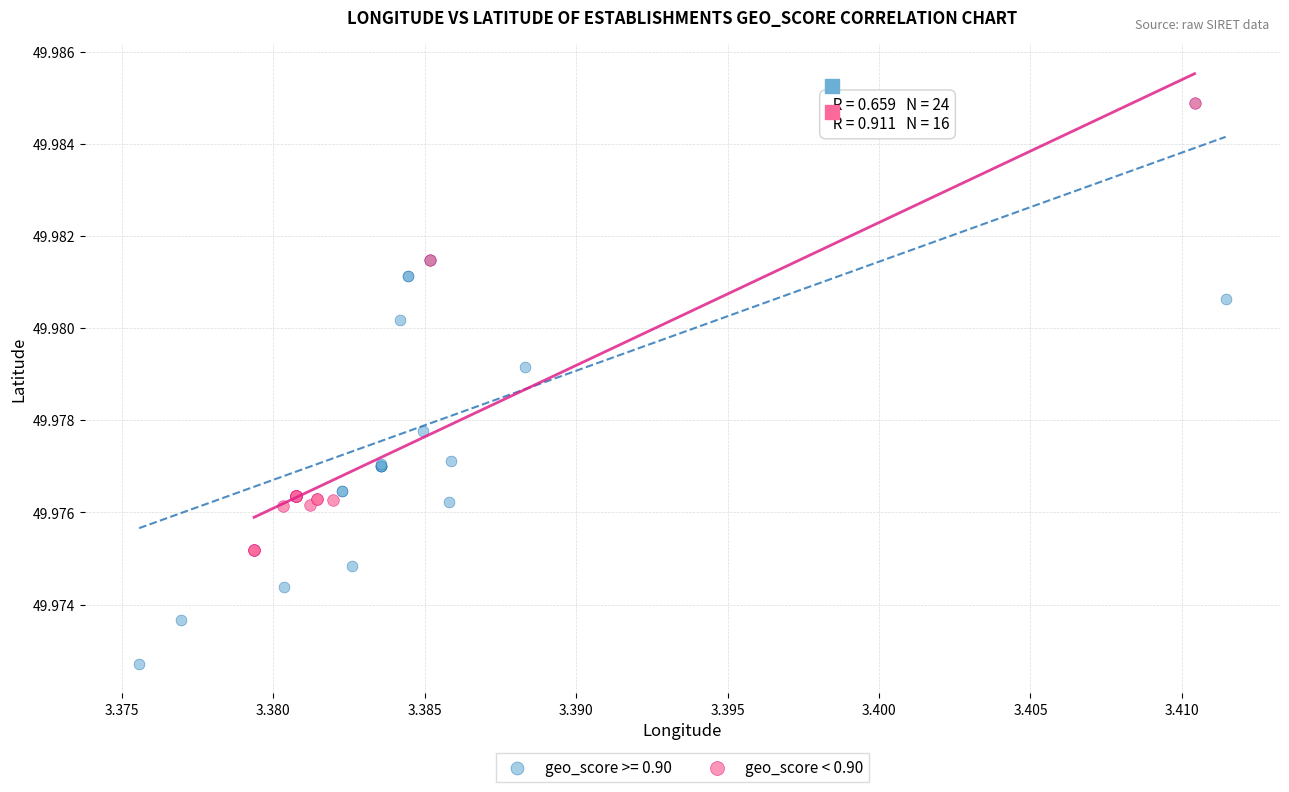

Which series has the largest Y range (max minus min)?

geo_score >= 0.90